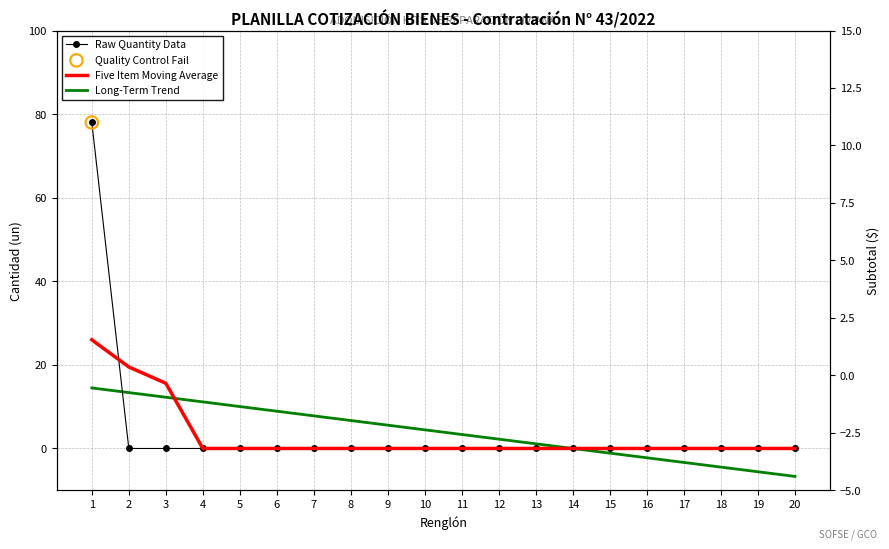

Which series has the widest spread of Y values?

Raw Quantity Data